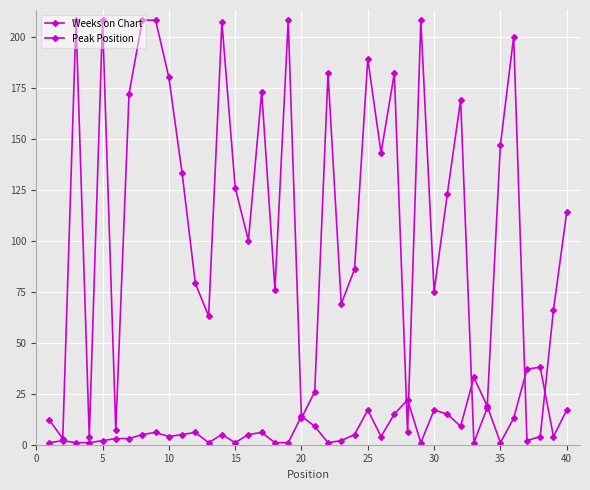

How many values in the Weeks on Chart series are below 123?

20